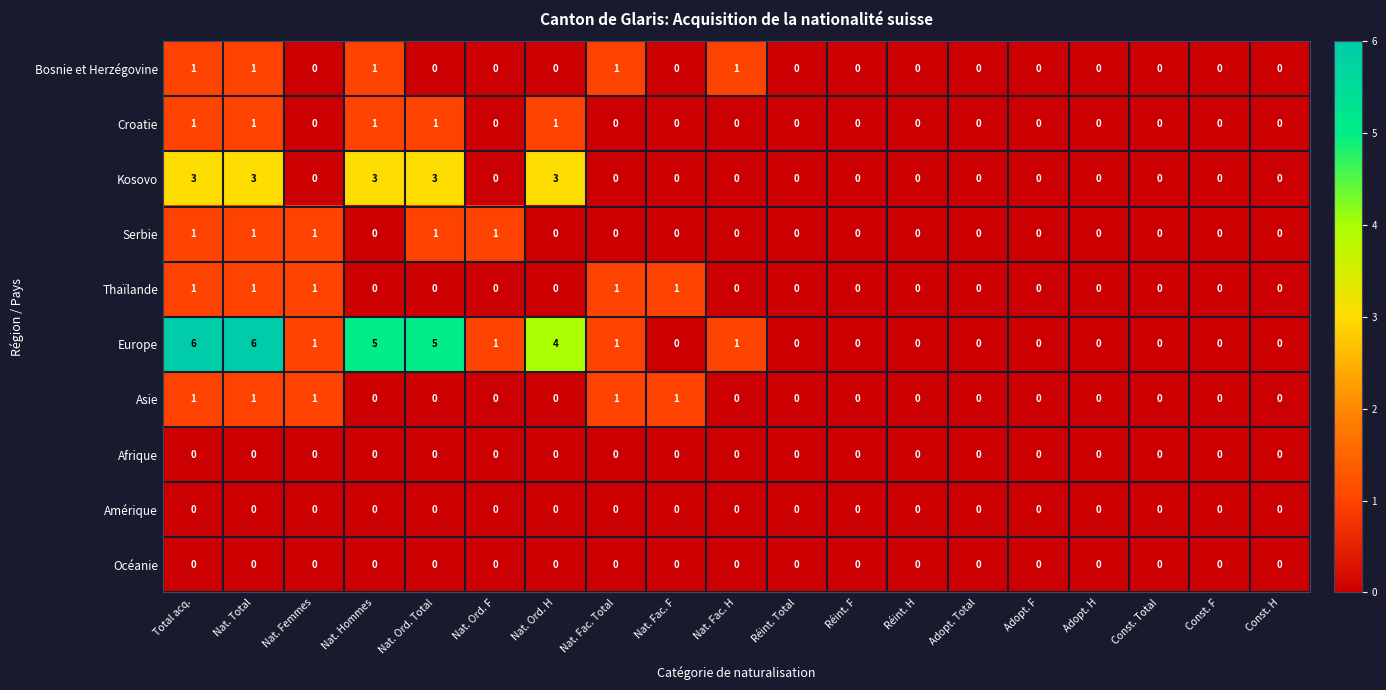

How many Croatie values are between 0 and 1?

19